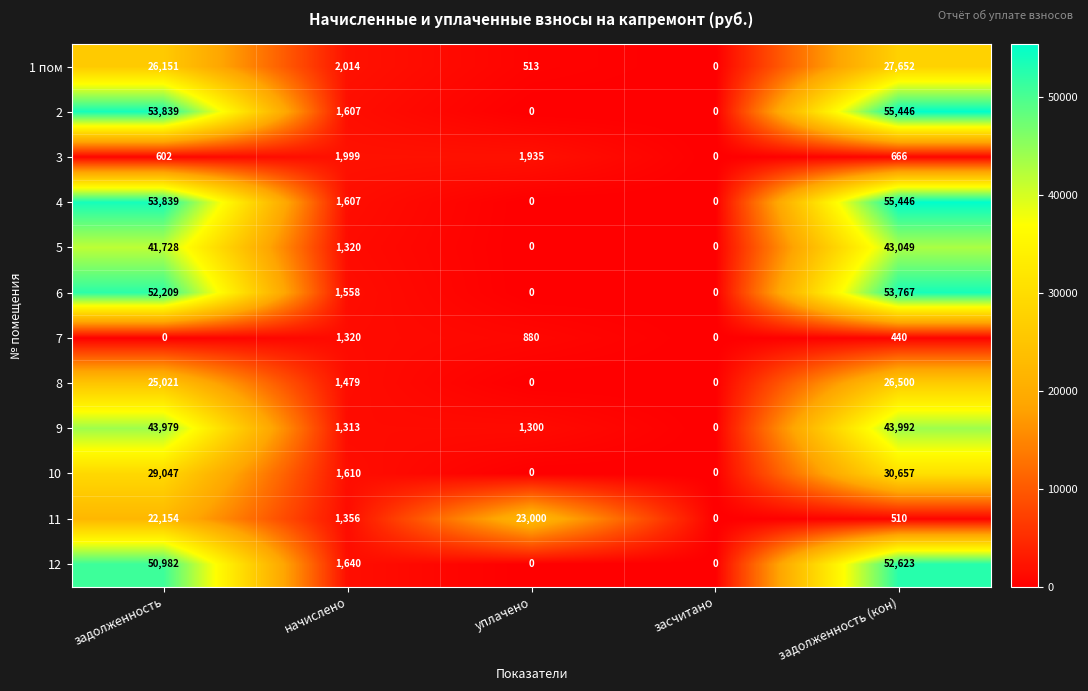

The 12 series shows 0 at засчитано. True or false?

True